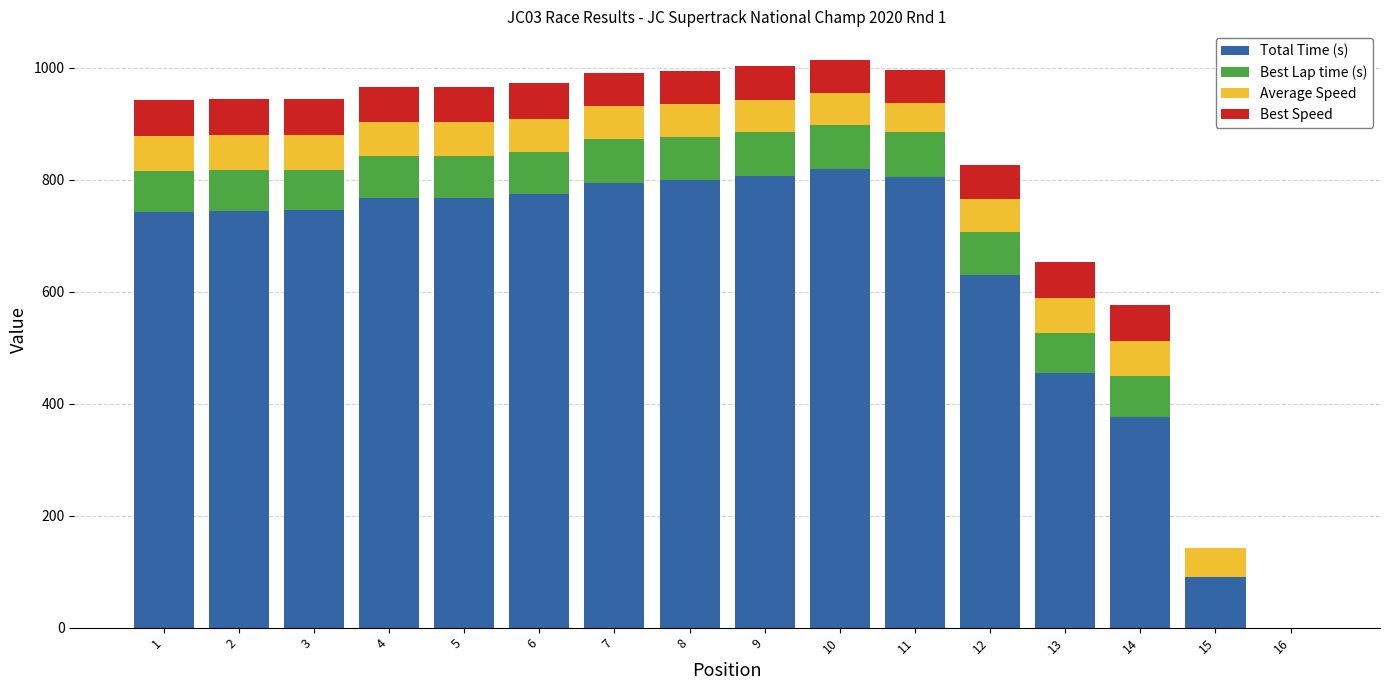

What are all the series names shown in the legend?

Total Time (s), Best Lap time (s), Average Speed, Best Speed